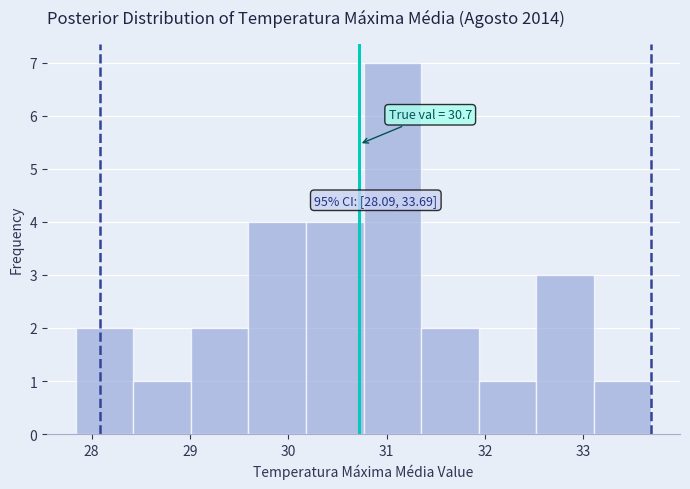

Over which range of the x-axis is the bar tallest?

30.8 to 31.4